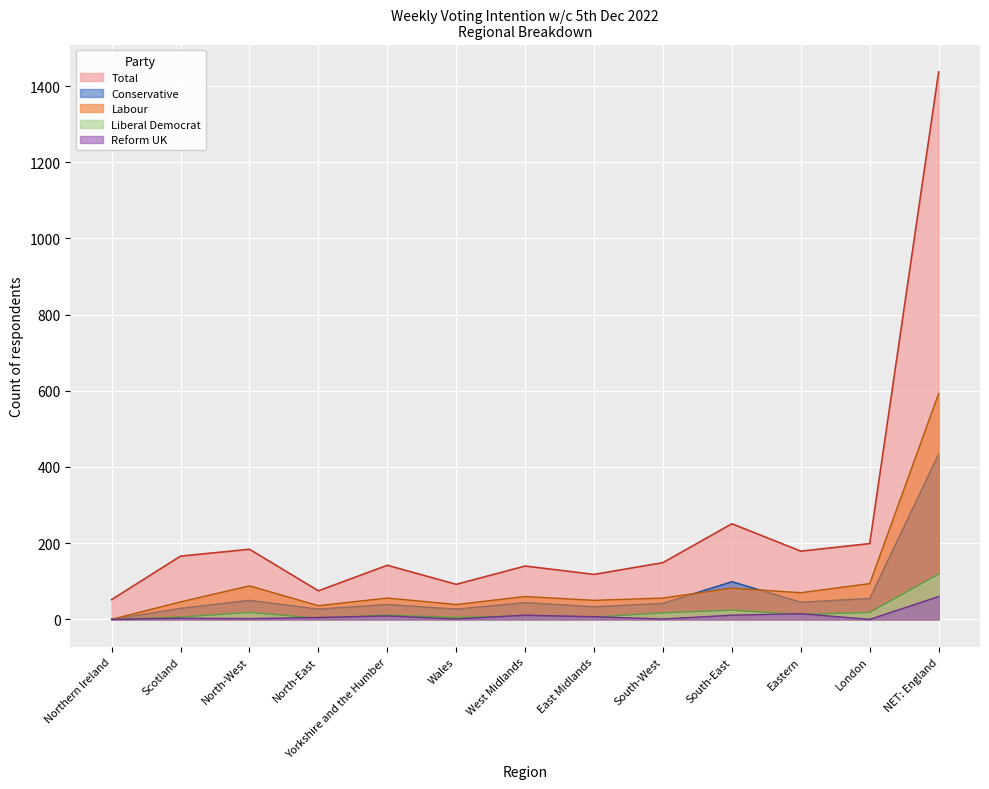

Where is the first local maximum for Conservative?

North-West